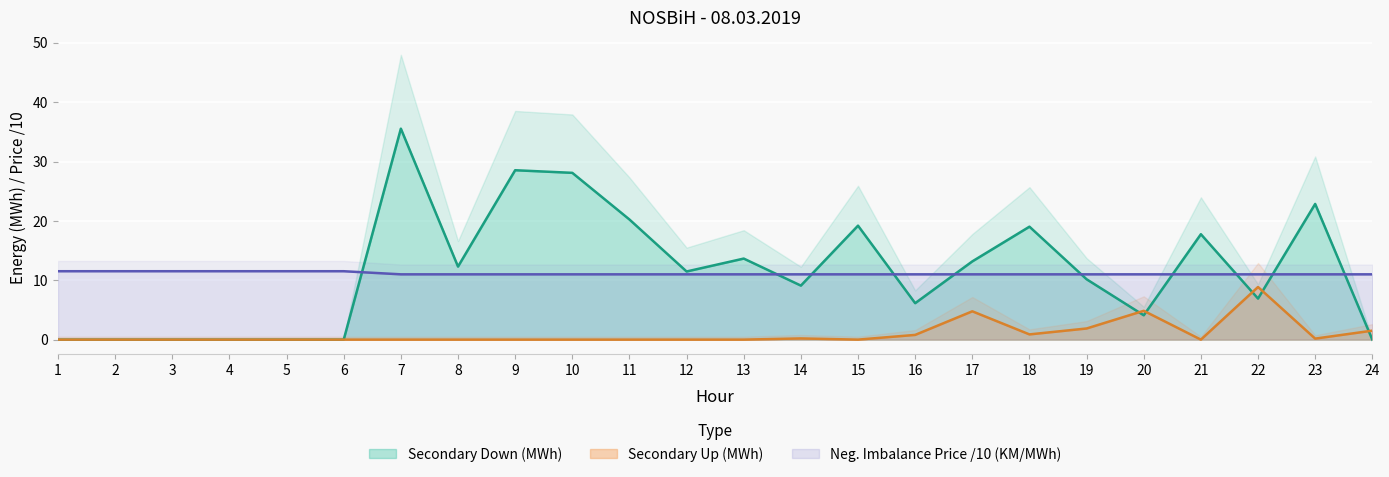

Where do Secondary Up (MWh) and Secondary Down (MWh) first cross each other?

19 and 20